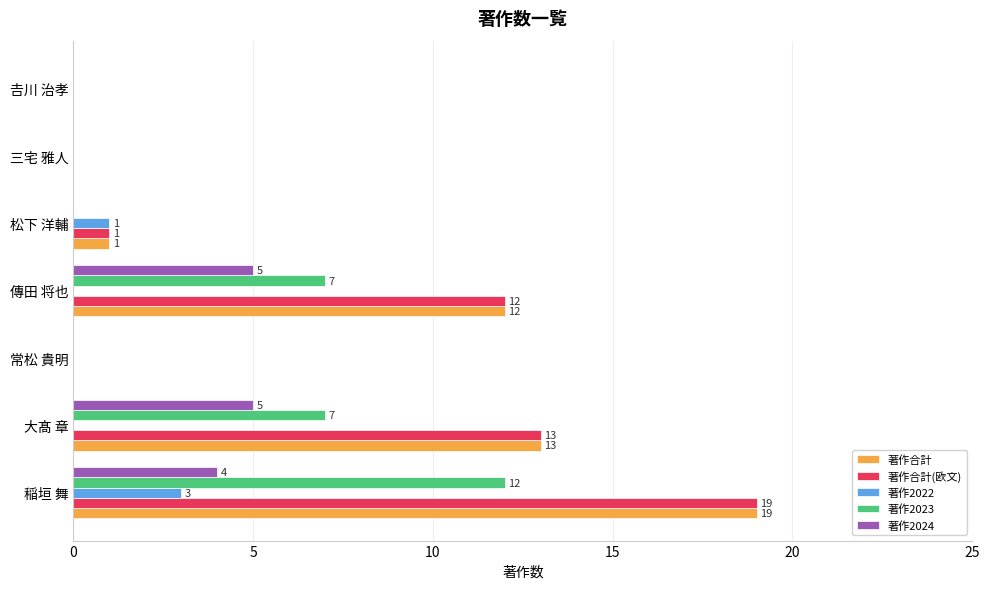

What is the average value of the 著作2022 series?

1